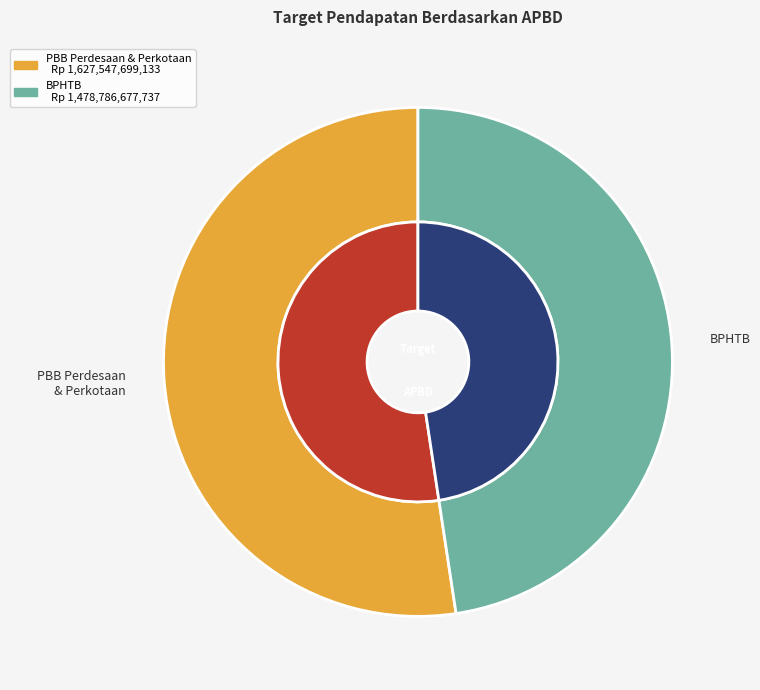

Is it true that Pajak Bumi dan Bangunan Perdesaan dan Perkotaan is 52% of the pie?

True